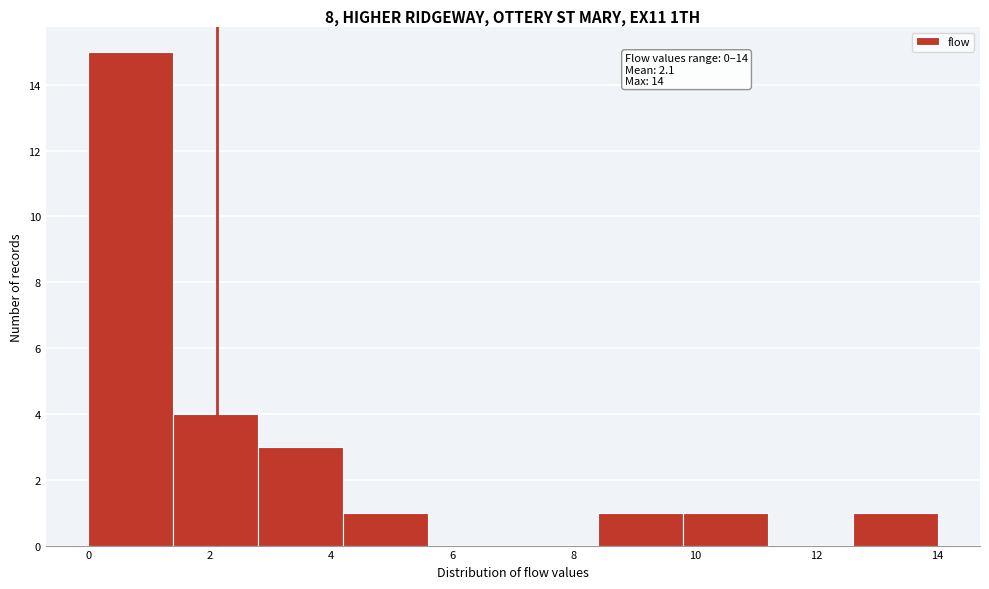

Which range on the x-axis has the tallest bar?

0.0 to 1.4